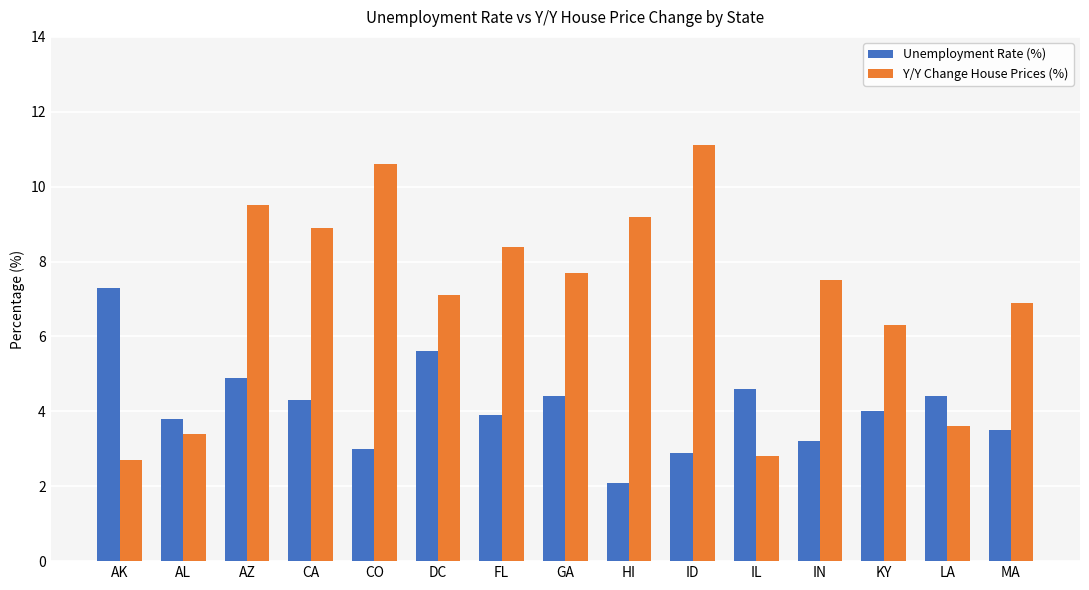

Rank the series by their maximum value, from lowest to highest.

Unemployment Rate (%), Y/Y Change House Prices (%)